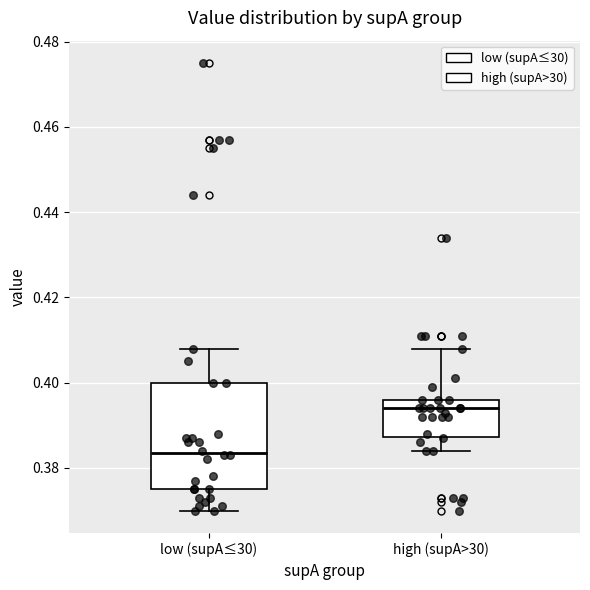

Reading left to right, transcribe this box plot: for each box, give where its median line is, the range the box spans, and where its two whiskers end, as read against the y-axis. The values are not printed on the chart, so give them approximately, as read against the axis.

low (supA≤30): median 0.384, box 0.376 to 0.400, whiskers 0.370 to 0.408
high (supA>30): median 0.394, box 0.388 to 0.396, whiskers 0.384 to 0.408